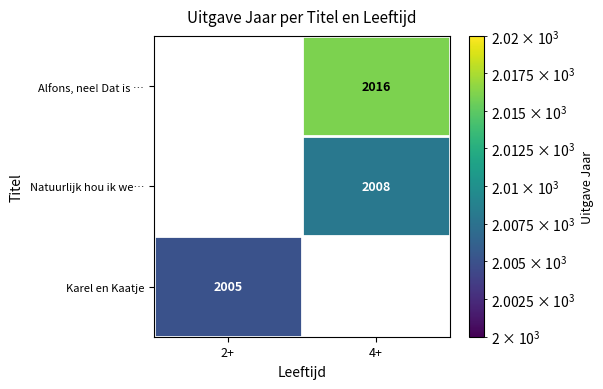

Is the value of Alfons, nee! Dat is … at 4+ greater than the value of Natuurlijk hou ik we… at 4+?

Yes